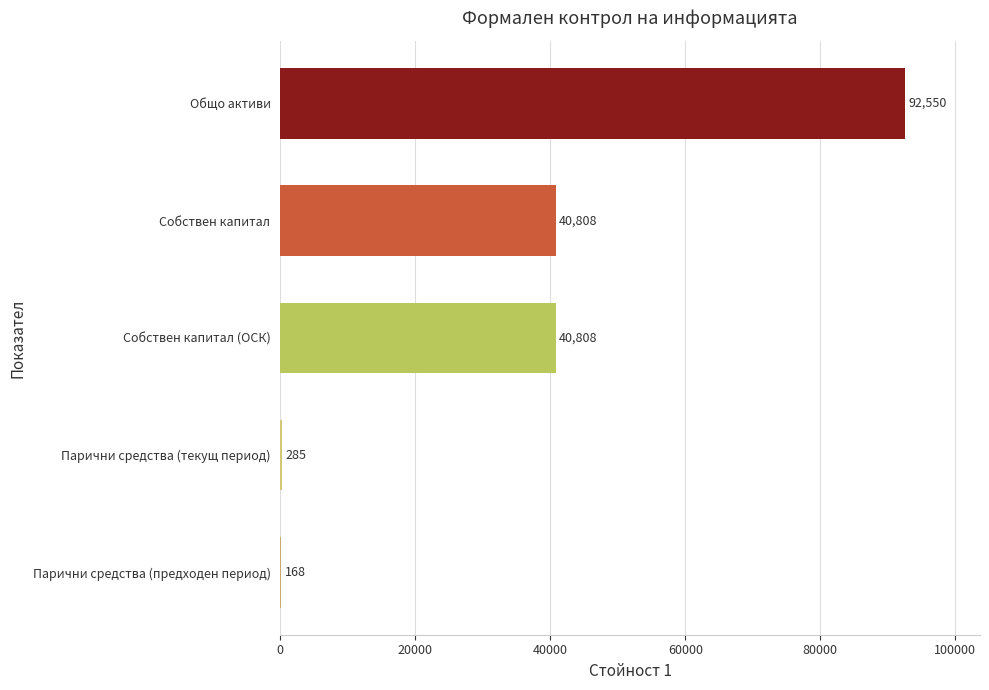

What is the ratio of the value at Парични средства (предходен период) to the value at Парични средства (текущ период)?

0.6